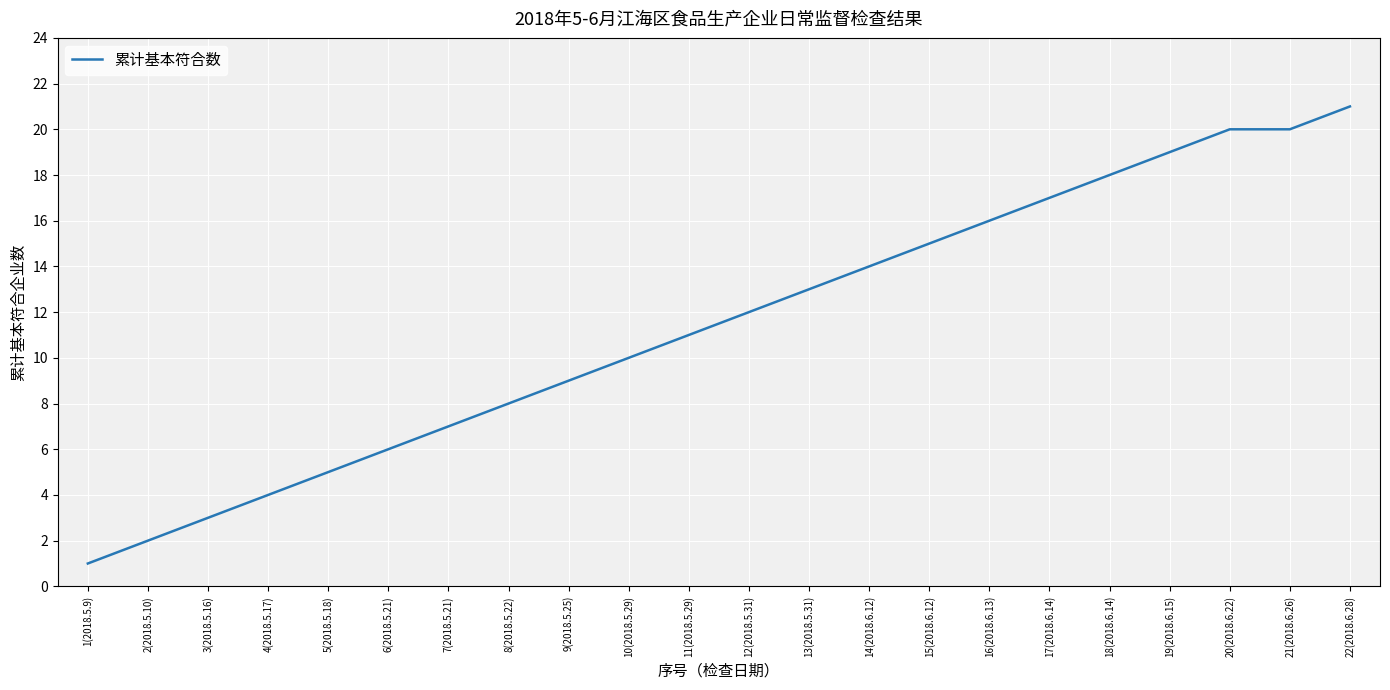

What is the sum of all values?

251